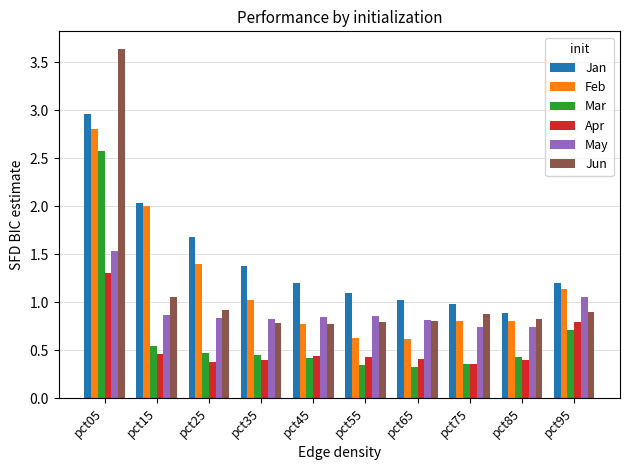

At which category is the sum across all series the highest?

pct05